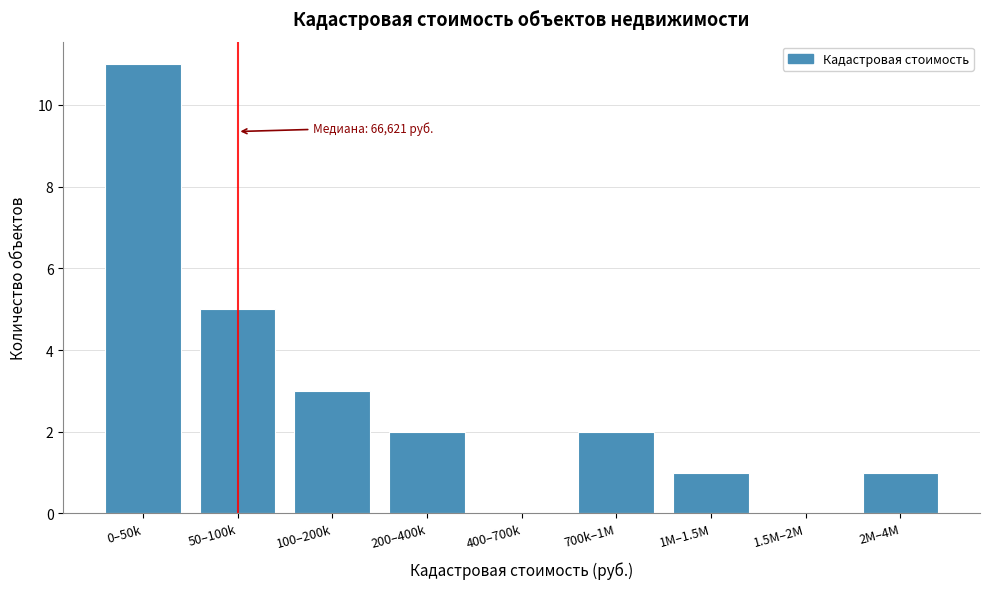

Reading right to left, extract all data points from this chart.

2M–4M=1	1.5M–2M=0	1M–1.5M=1	700k–1M=2	400–700k=0	200–400k=2	100–200k=3	50–100k=5	0–50k=11